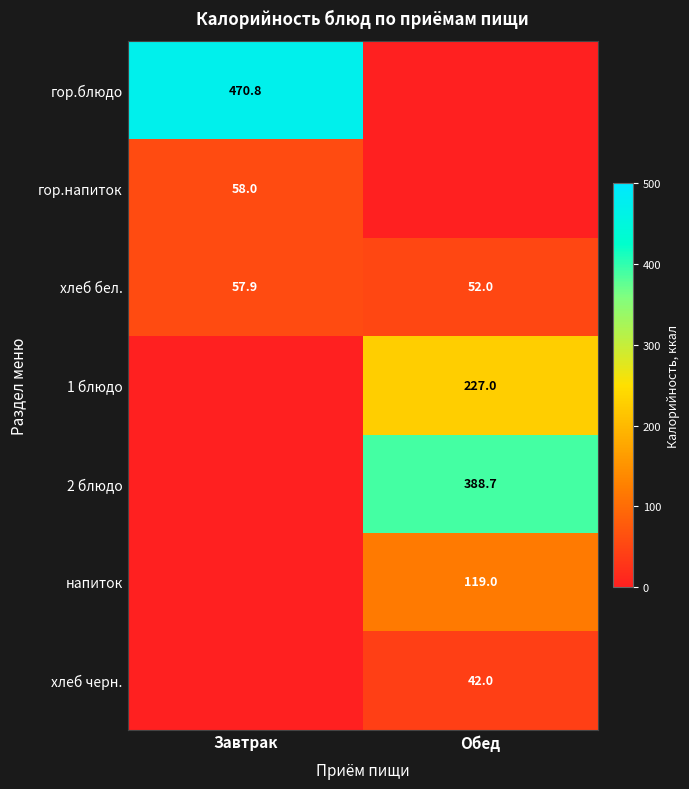

Is the value of гор.блюдо at Завтрак greater than the value of 2 блюдо at Обед?

Yes